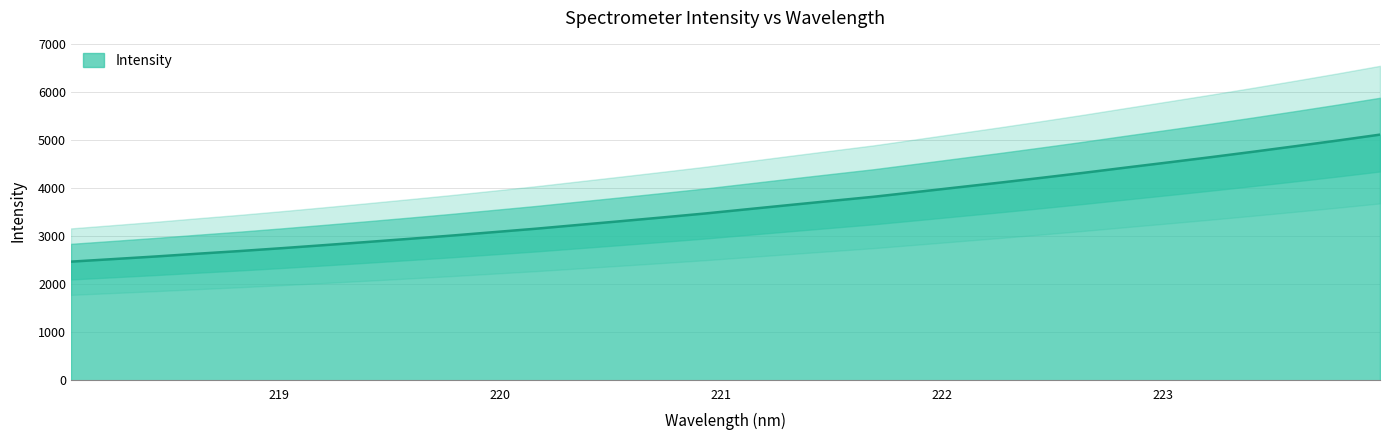

How many distinct data groups are displayed?

1